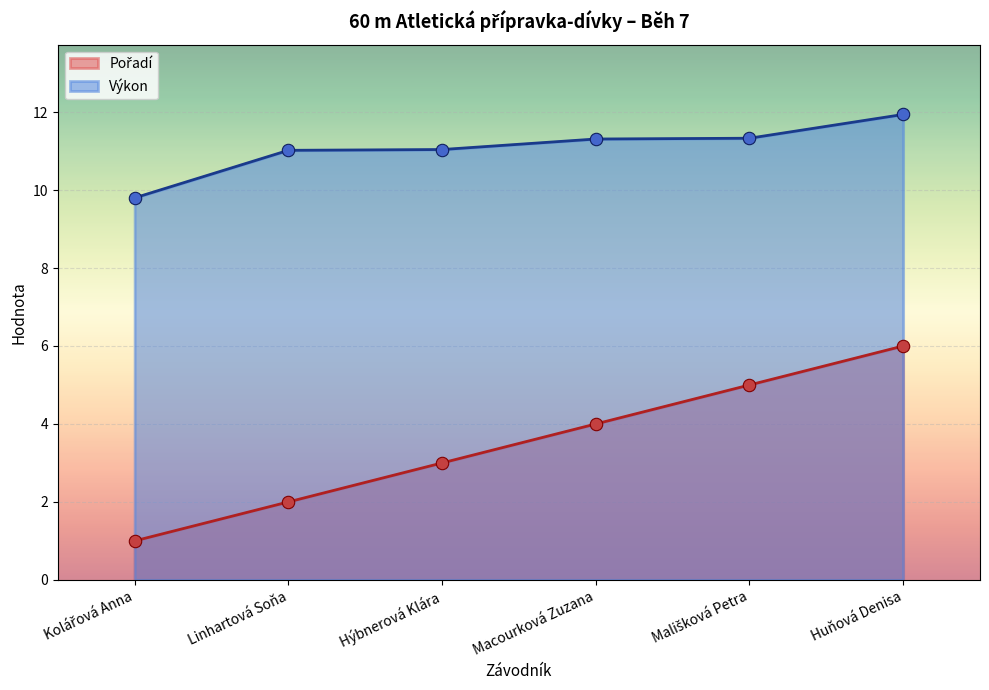

Which series reaches the maximum Y coordinate?

Výkon